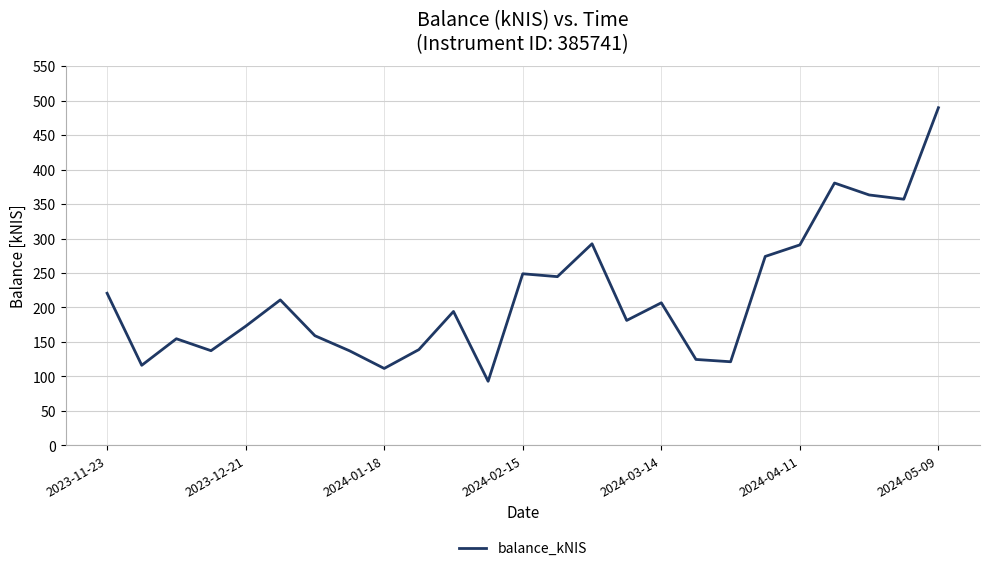

What is the minimum value shown in the chart?

93.0